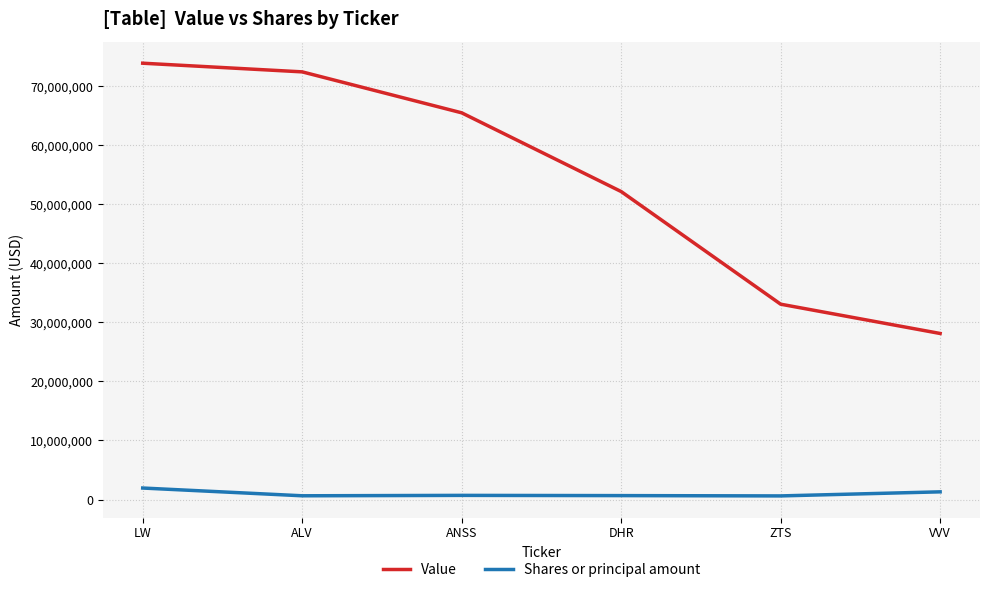

What is the total value across all series at ALV?

73054000